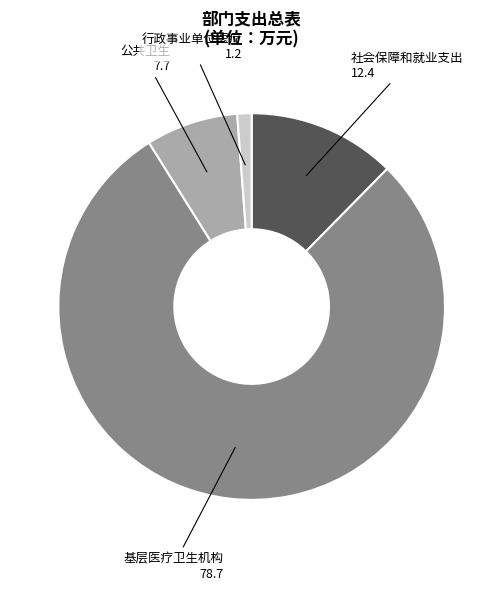

True or false: 公共卫生 accounts for 19% of the total.

False